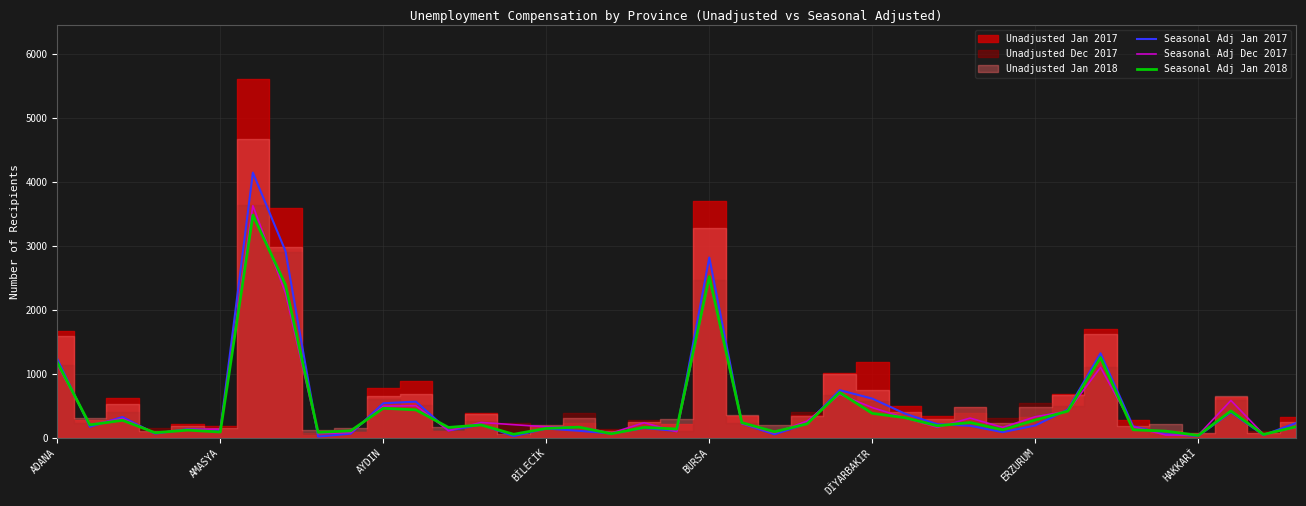

How many lines are shown in the chart?

3